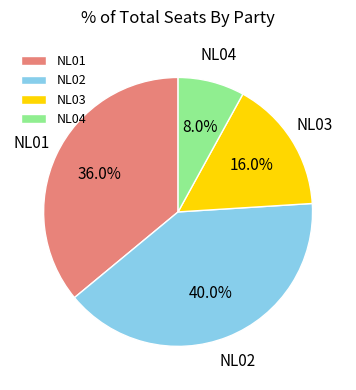

What is the largest slice in the pie chart?

NL02